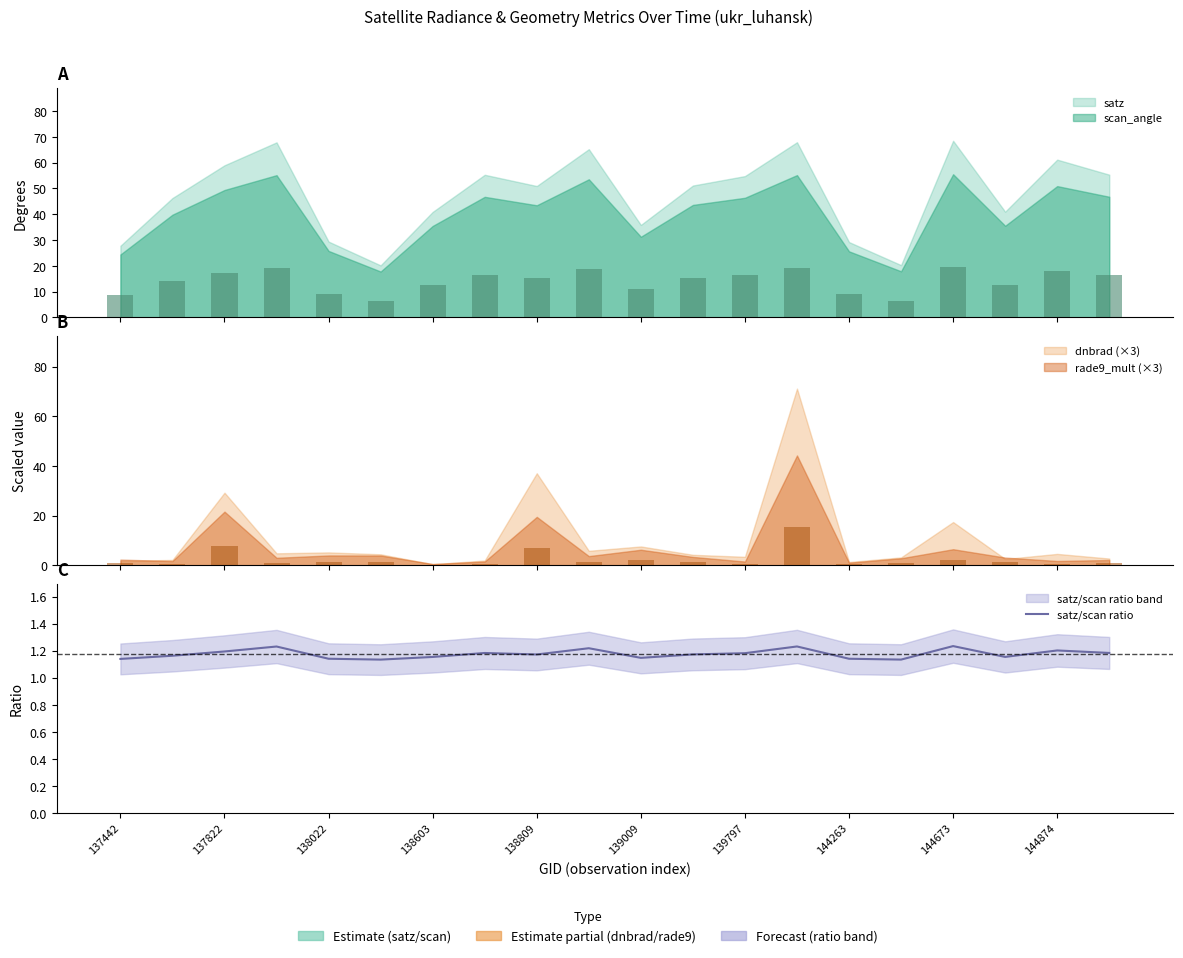

What is the label of the 17th bar from the right?

138603